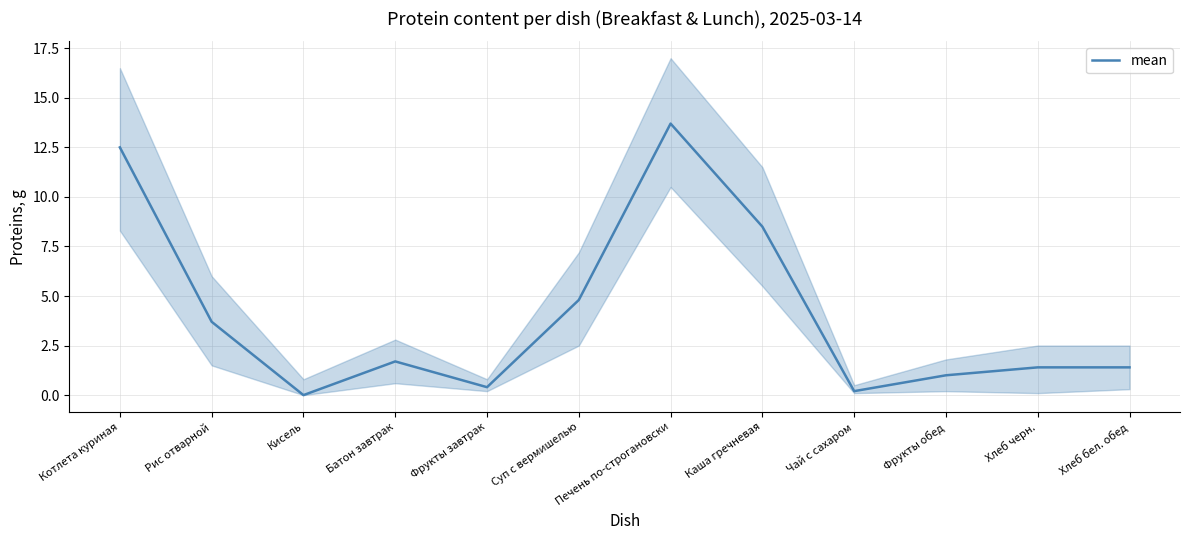

List the labels in order of value, smallest first.

Кисель, Чай с сахаром, Фрукты завтрак, Фрукты обед, Хлеб черн., Хлеб бел. обед, Батон завтрак, Рис отварной, Суп с вермишелью, Каша гречневая, Котлета куриная, Печень по-строгановски